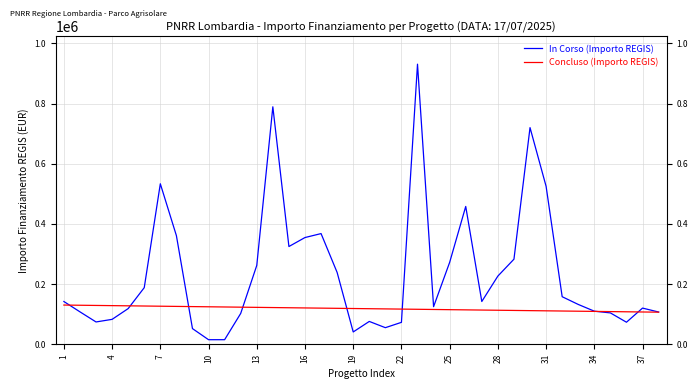

The value of In Corso (Importo REGIS) at 7 is 533520.0. True or false?

True